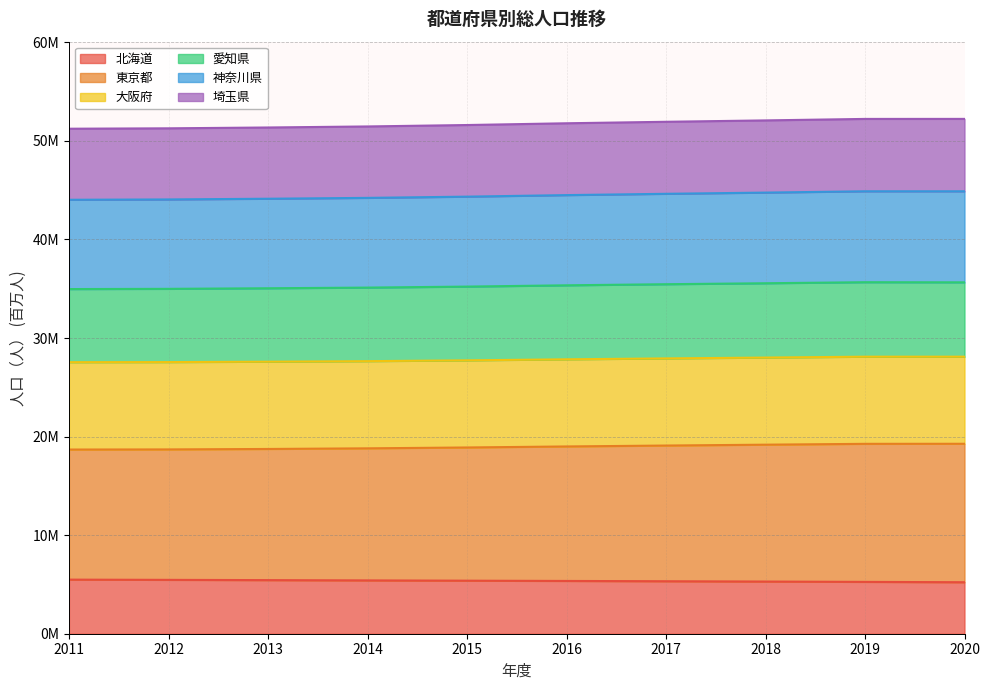

True or false: 神奈川県 and 埼玉県 intersect in this chart.

False